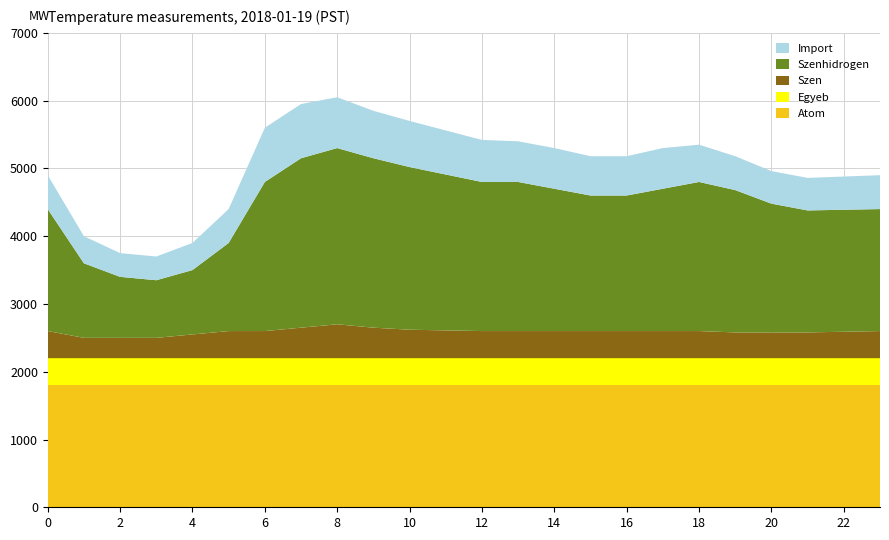

Reading right to left, transcribe all the data shown in this chart.

Atom: 23=1.8	22=1.8	21=1.8	20=1.8	19=1.8	18=1.8	17=1.8	16=1.8	15=1.8	14=1.8	13=1.8	12=1.8	11=1.8	10=1.8	9=1.8	8=1.8	7=1.8	6=1.8	5=1.8	4=1.8	3=1.8	2=1.8	1=1.8	0=1.8
Egyeb: 23=0.4	22=0.4	21=0.4	20=0.4	19=0.4	18=0.4	17=0.4	16=0.4	15=0.4	14=0.4	13=0.4	12=0.4	11=0.4	10=0.4	9=0.4	8=0.4	7=0.4	6=0.4	5=0.4	4=0.4	3=0.4	2=0.4	1=0.4	0=0.4
Szen: 23=0.4	22=0.4	21=0.4	20=0.4	19=0.4	18=0.4	17=0.4	16=0.4	15=0.4	14=0.4	13=0.4	12=0.4	11=0.4	10=0.4	9=0.5	8=0.5	7=0.5	6=0.4	5=0.4	4=0.3	3=0.3	2=0.3	1=0.3	0=0.4
Szenhidrogen: 23=1.8	22=1.8	21=1.8	20=1.9	19=2.1	18=2.2	17=2.1	16=2.0	15=2.0	14=2.1	13=2.2	12=2.2	11=2.3	10=2.4	9=2.5	8=2.6	7=2.5	6=2.2	5=1.3	4=0.9	3=0.8	2=0.9	1=1.1	0=1.8
Import: 23=0.5	22=0.5	21=0.5	20=0.5	19=0.5	18=0.6	17=0.6	16=0.6	15=0.6	14=0.6	13=0.6	12=0.6	11=0.7	10=0.7	9=0.7	8=0.8	7=0.8	6=0.8	5=0.5	4=0.4	3=0.3	2=0.3	1=0.4	0=0.5